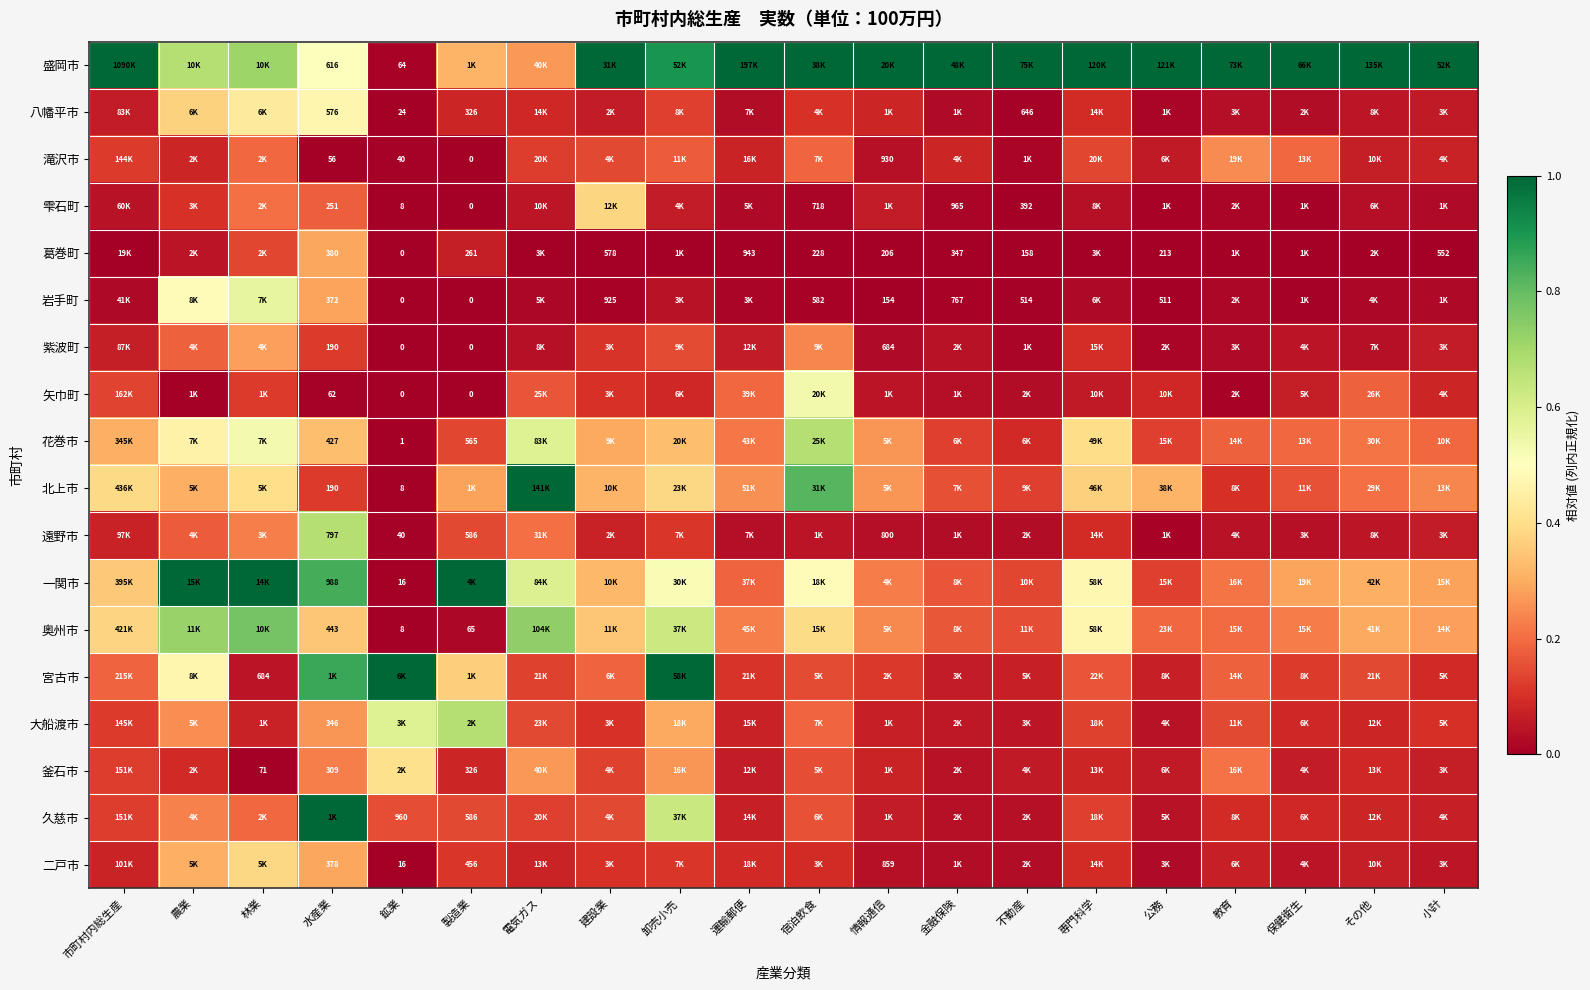

The 八幡平市 series shows 0.2 at 水産業. True or false?

False